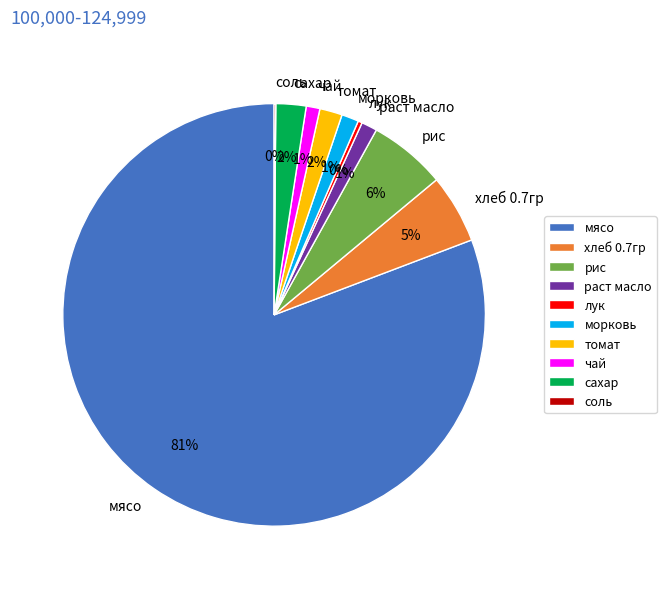

To the nearest percent, what is the difference between the морковь and рис slice percentages?

5%